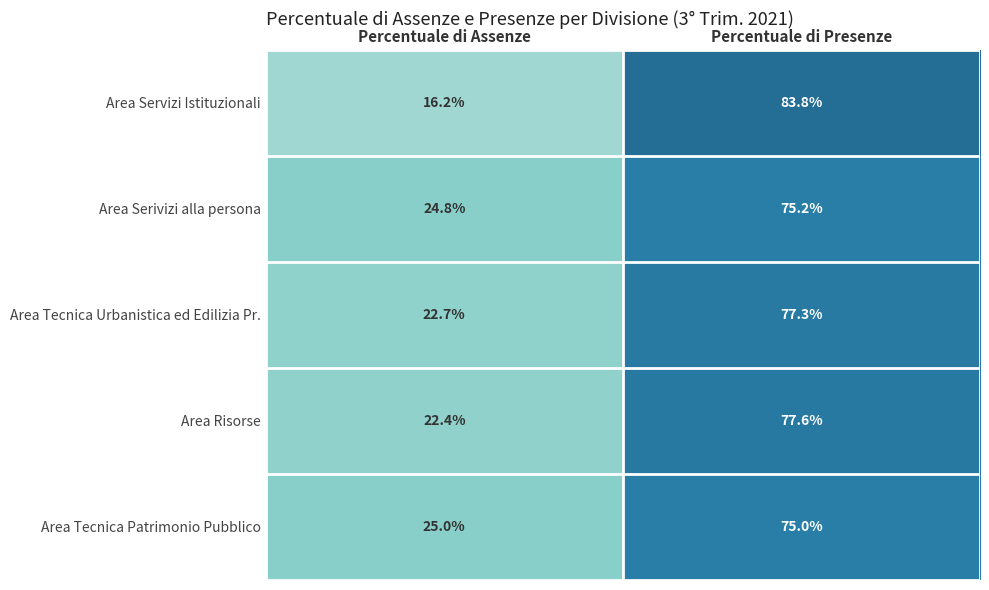

What is the highest value of the Area Serivizi alla persona series?

75.2